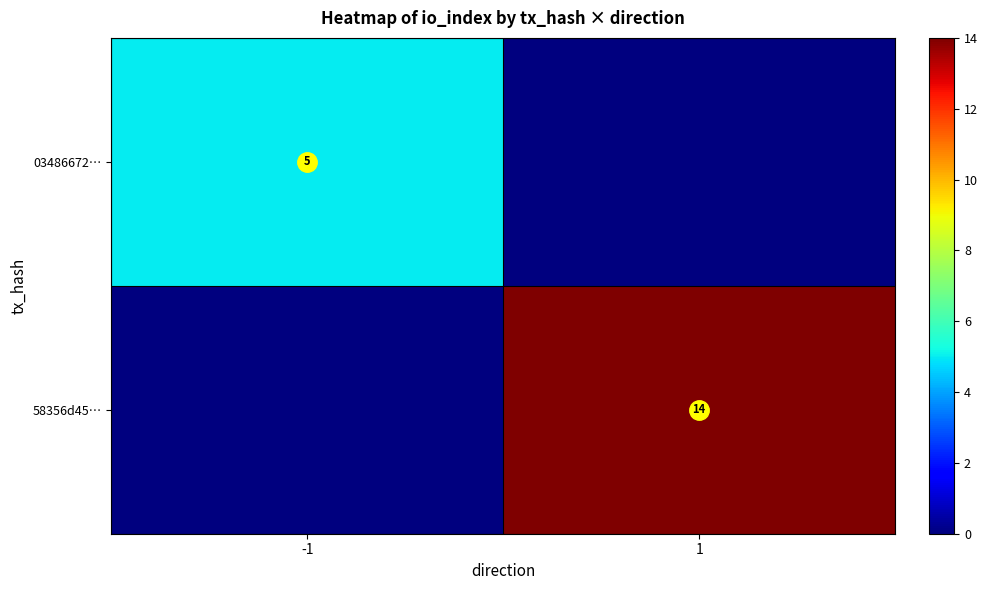

How many data points does each series have?

2